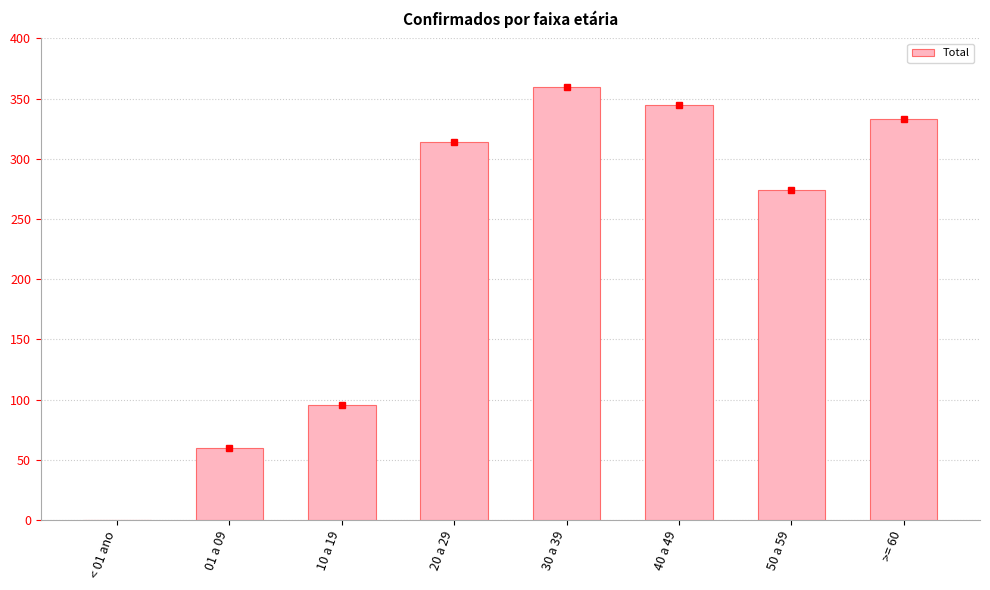

Reading right to left, transcribe all the data shown in this chart.

>= 60=333	50 a 59=274	40 a 49=345	30 a 39=360	20 a 29=314	10 a 19=96	01 a 09=60	< 01 ano=0